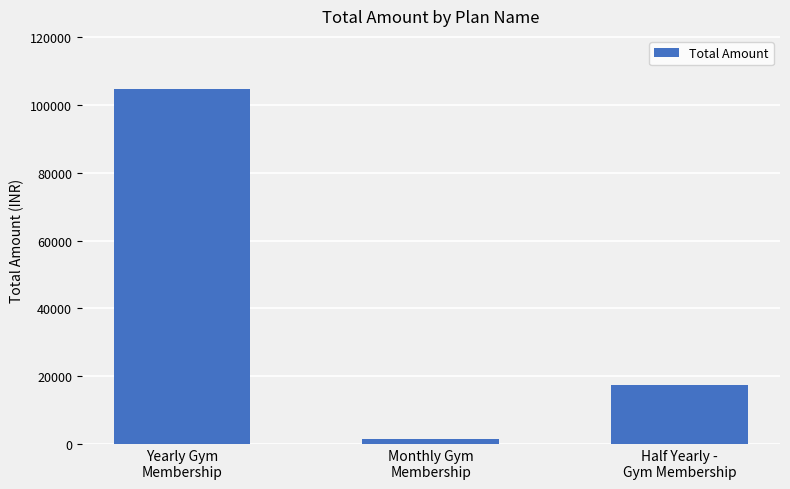

Reading left to right, transcribe all the data shown in this chart.

104750	1500	17500